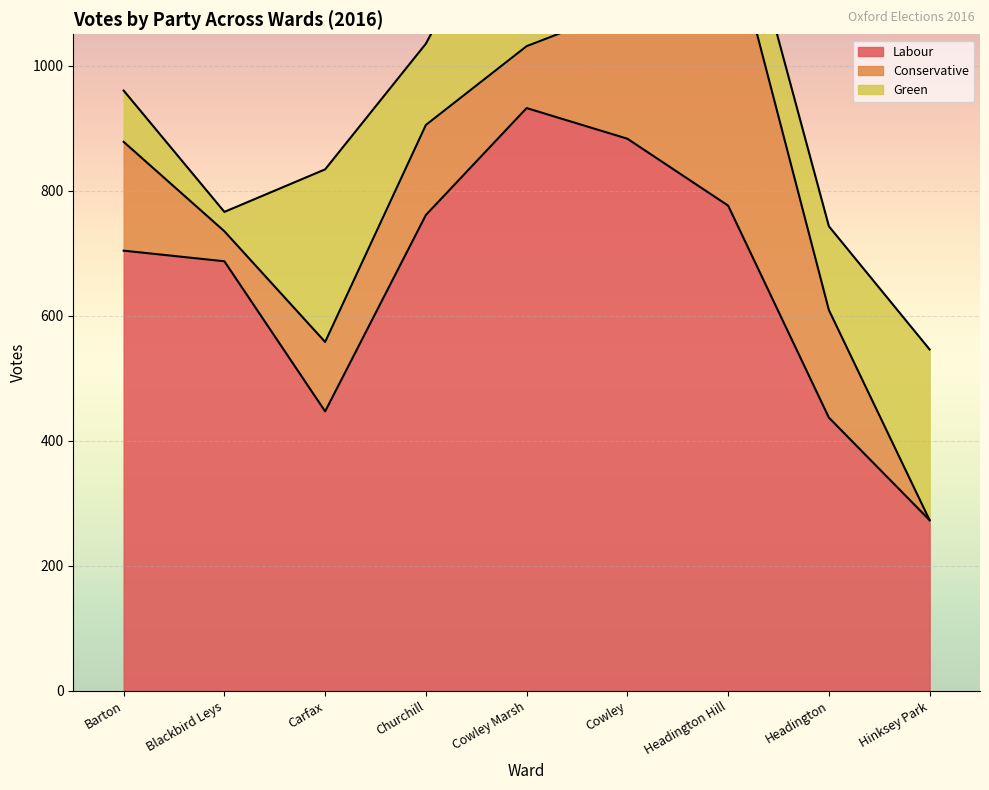

What is the sum of the Conservative values at Cowley Marsh and Churchill?

243